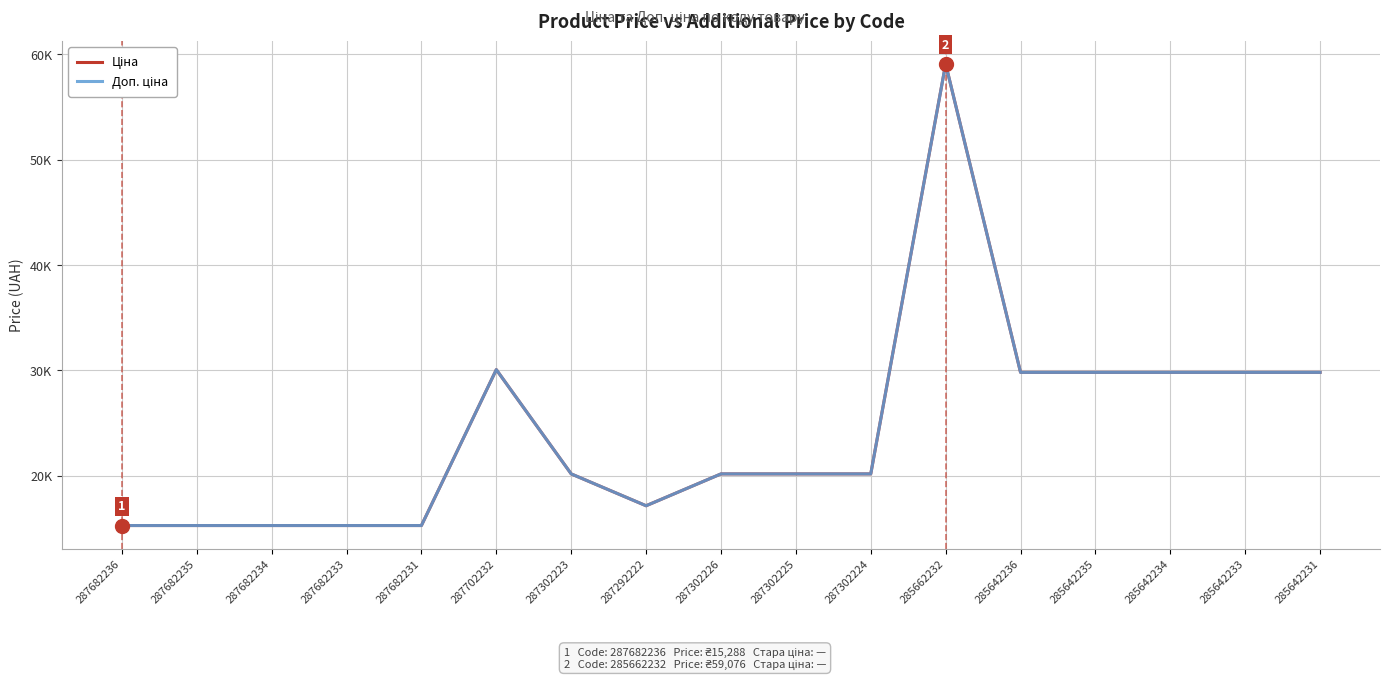

Does the chart have visible grid lines?

Yes